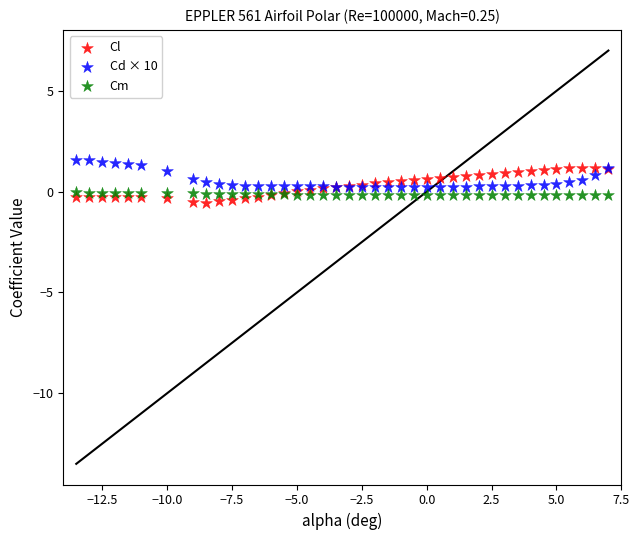

Which series has the widest spread of Y values?

Cl